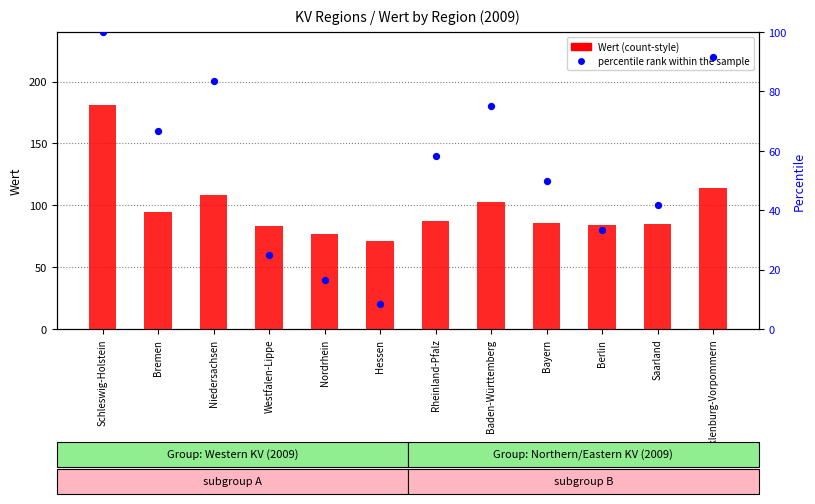

Is the value of percentile rank within the sample at Nordrhein greater than the value of Wert (count-style) at Mecklenburg-Vorpommern?

No